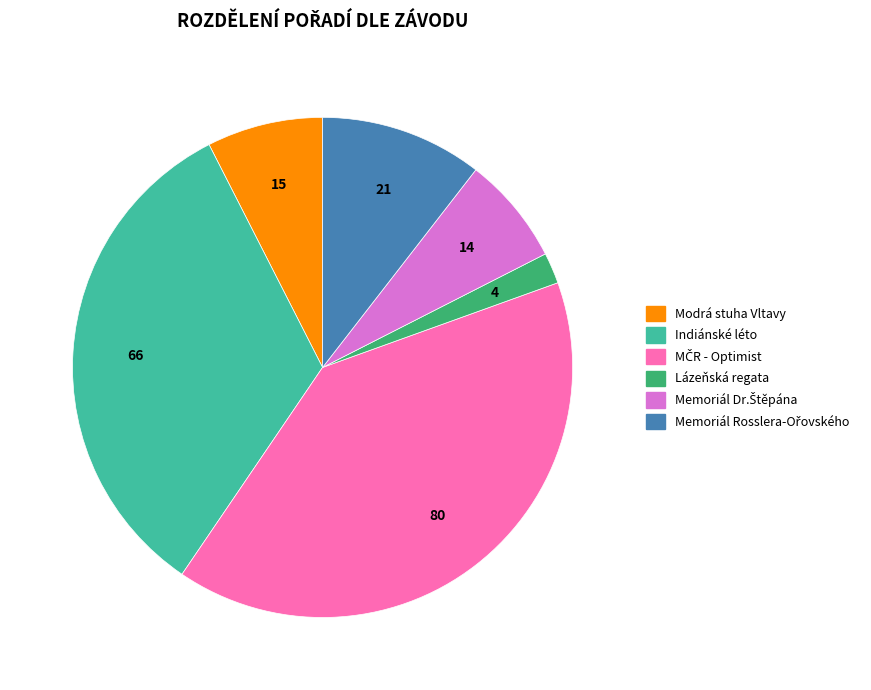

True or false: Indiánské léto accounts for 44% of the total.

False